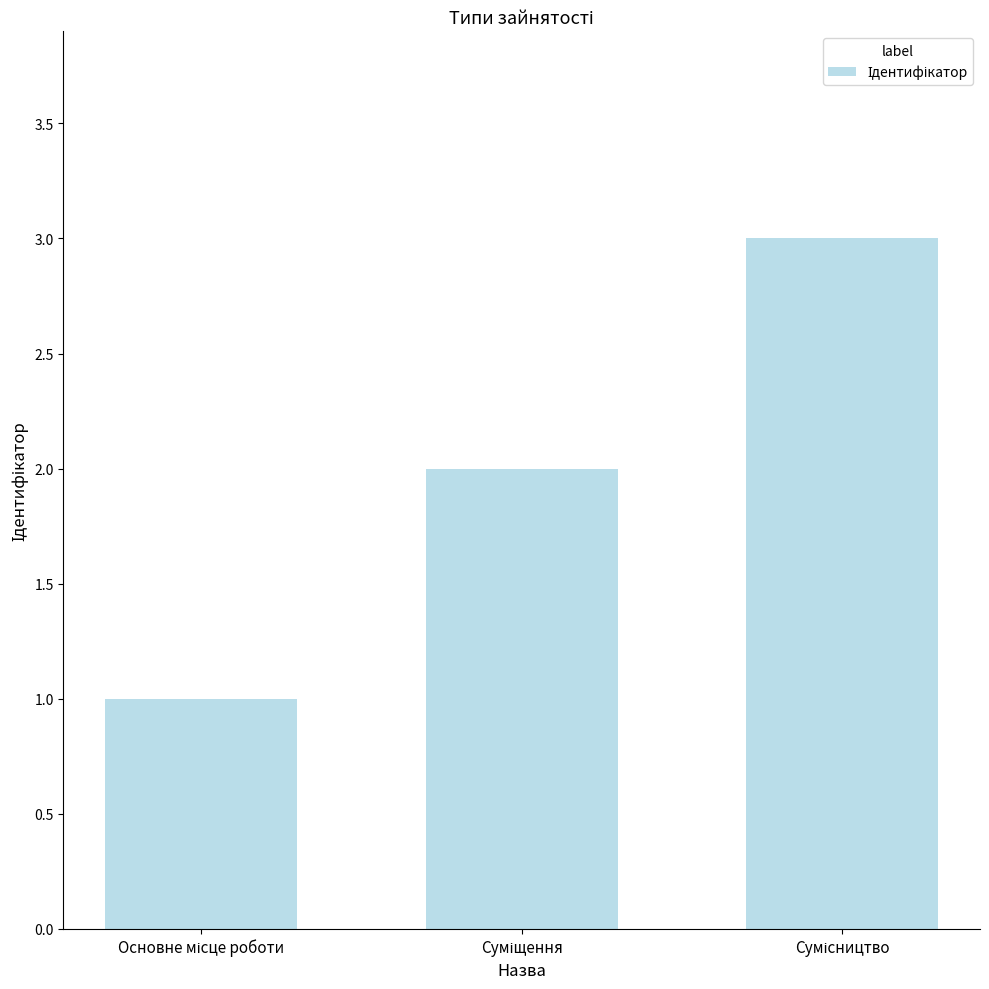

What is the maximum value shown in the chart?

3